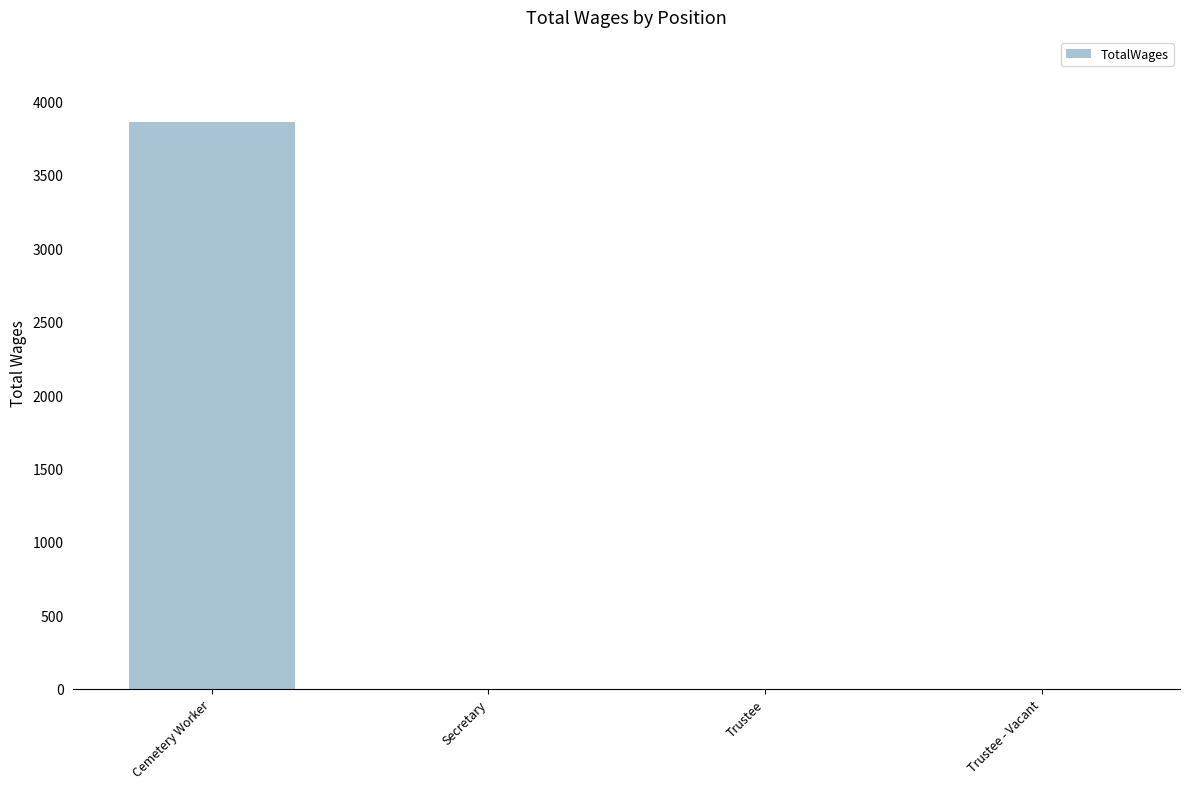

What is the average value?

965